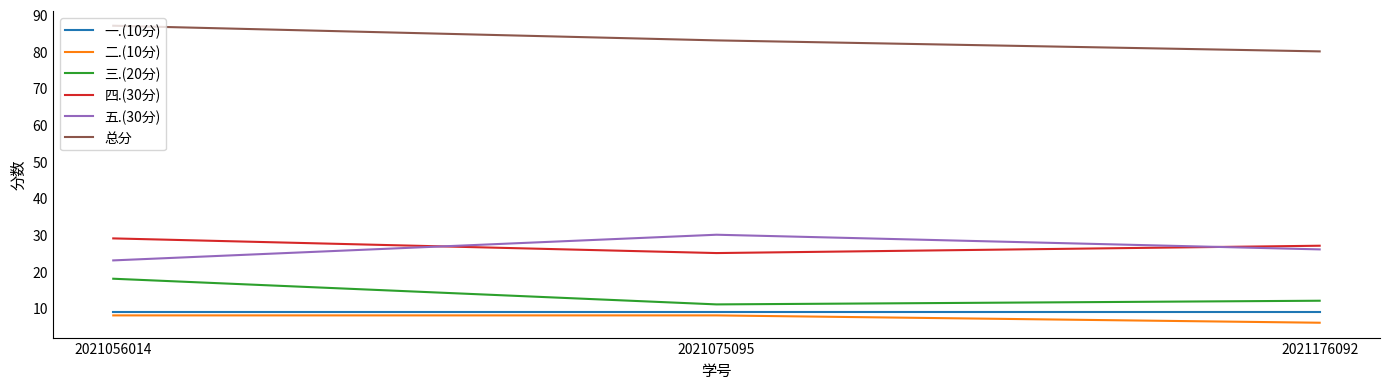

What are all the series names shown in the legend?

一.(10分), 二.(10分), 三.(20分), 四.(30分), 五.(30分), 总分